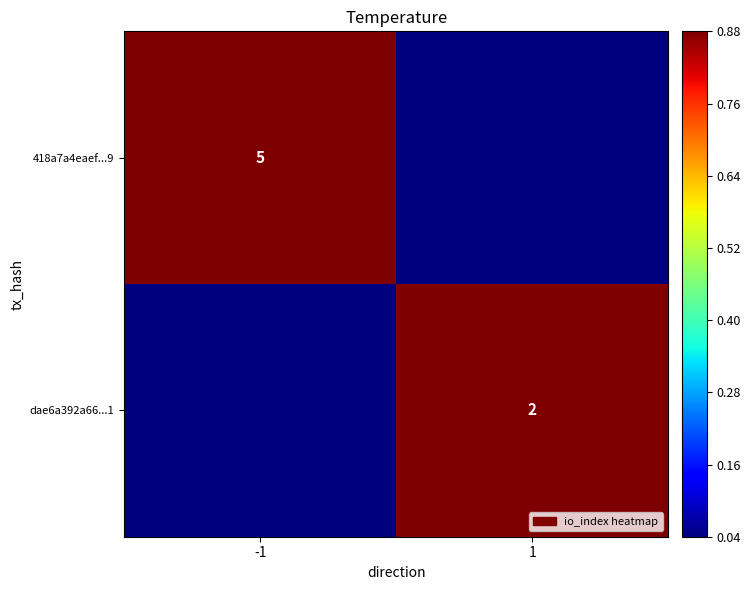

The value of dae6a392a66...1 at 1 is 4. True or false?

False